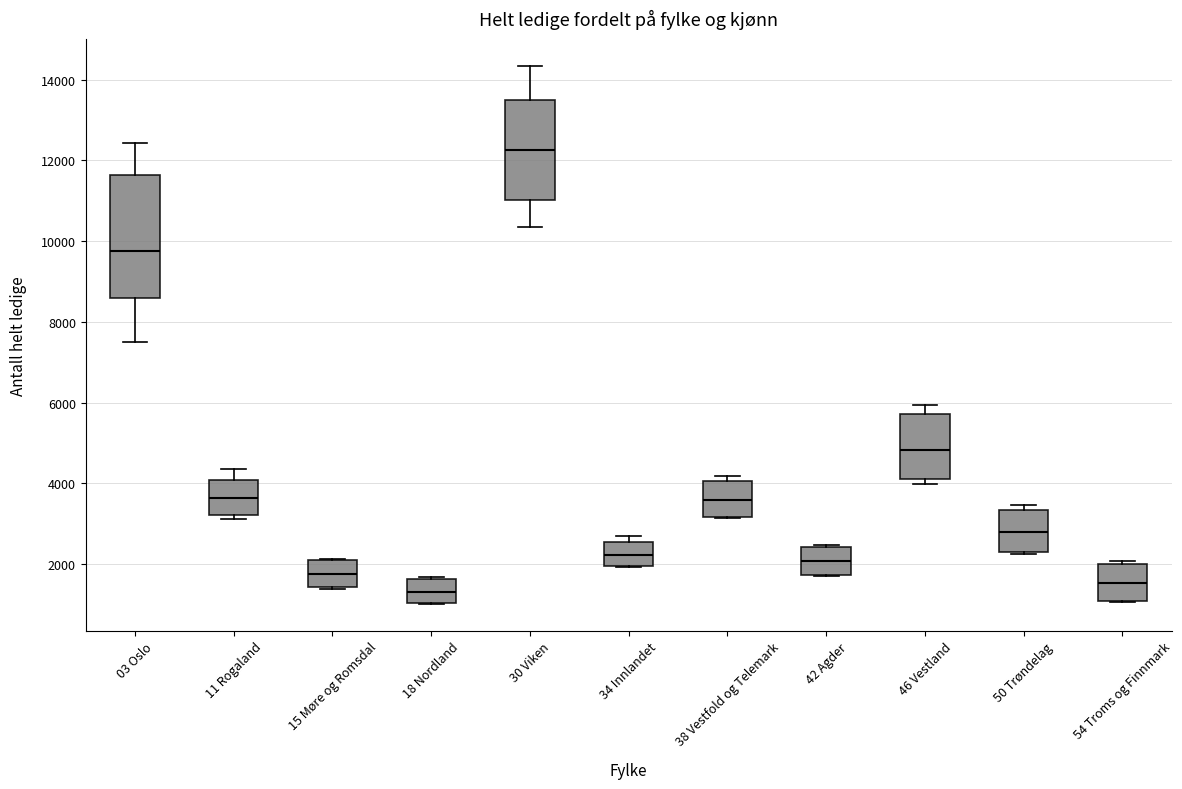

Comparing the boxes themselves (not the whiskers), which one is the tallest?

03 Oslo